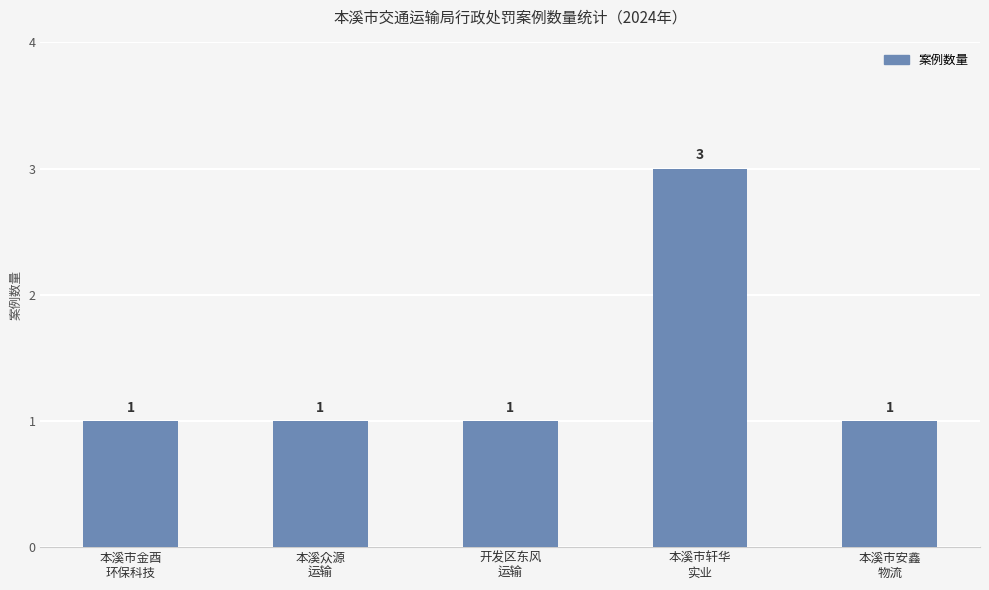

What is the greatest value displayed?

3